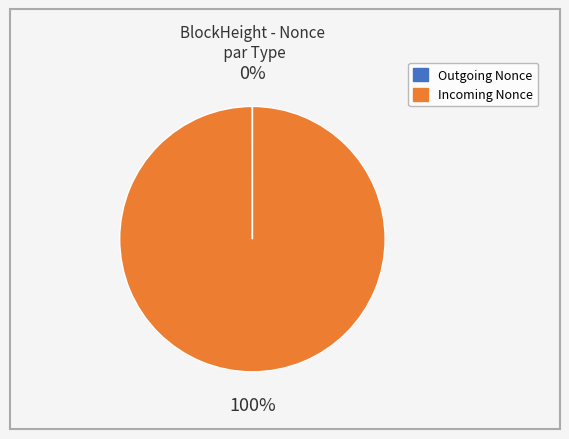

To the nearest percent, what is the difference between the largest and smallest slice percentages?

100%